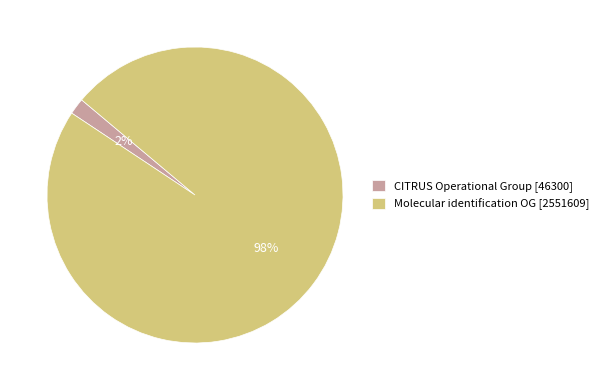

To the nearest percent, what is the difference between the largest and smallest slice percentages?

96%